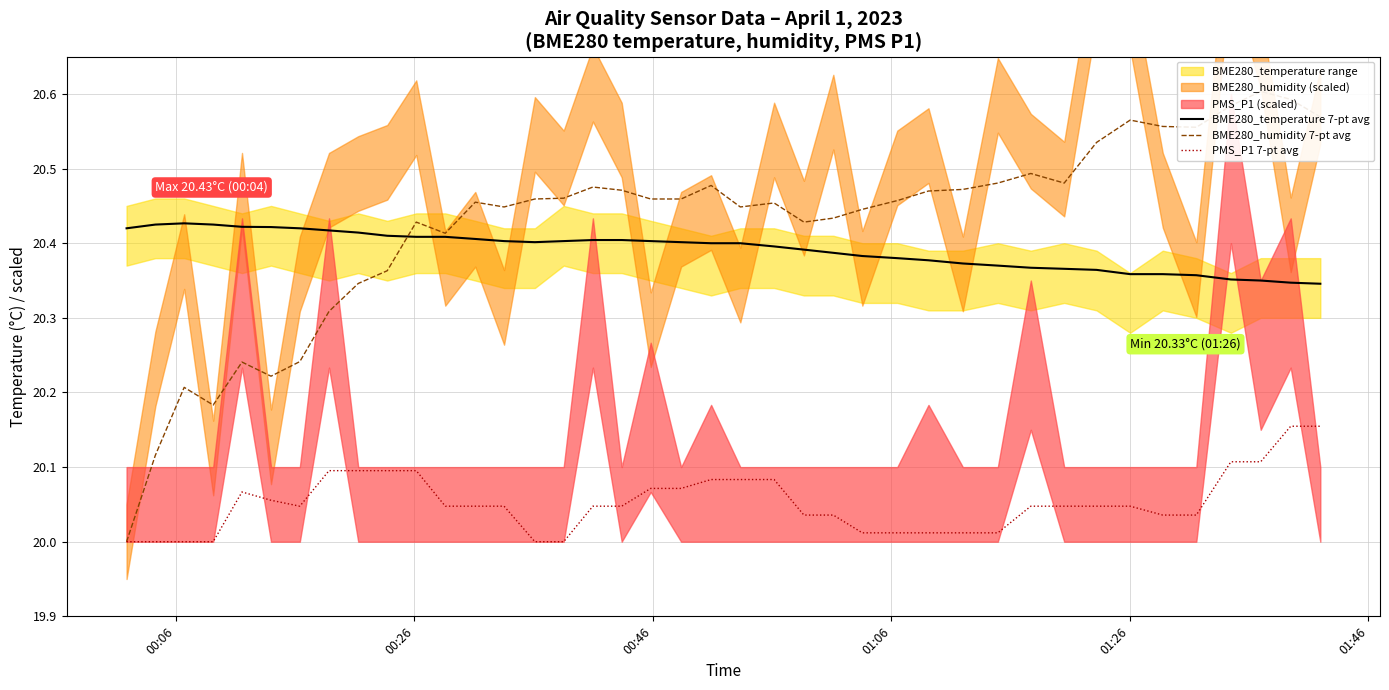

True or false: PMS_P1 7-pt avg and BME280_temperature 7-pt avg intersect in this chart.

False